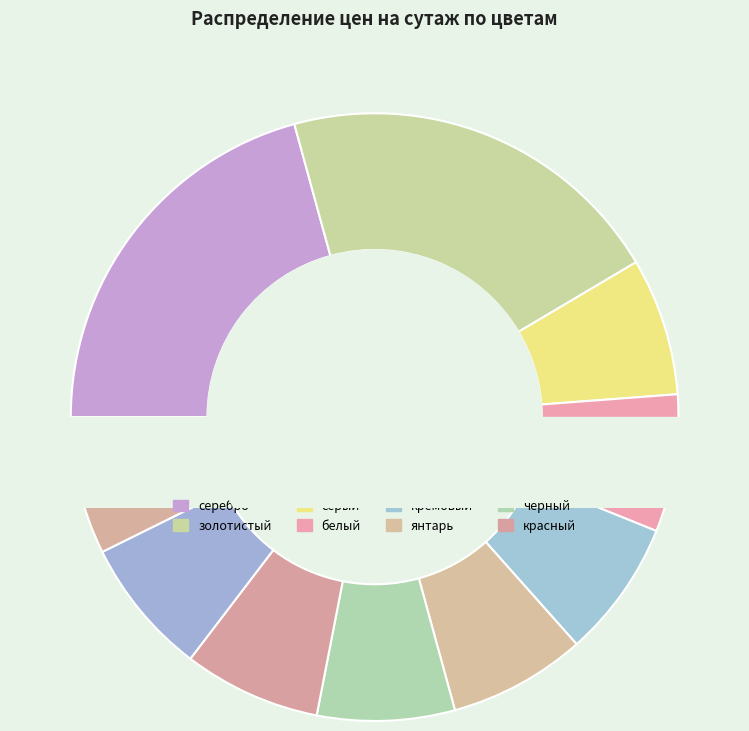

Do янтарь and черный together represent more than half of the pie?

No